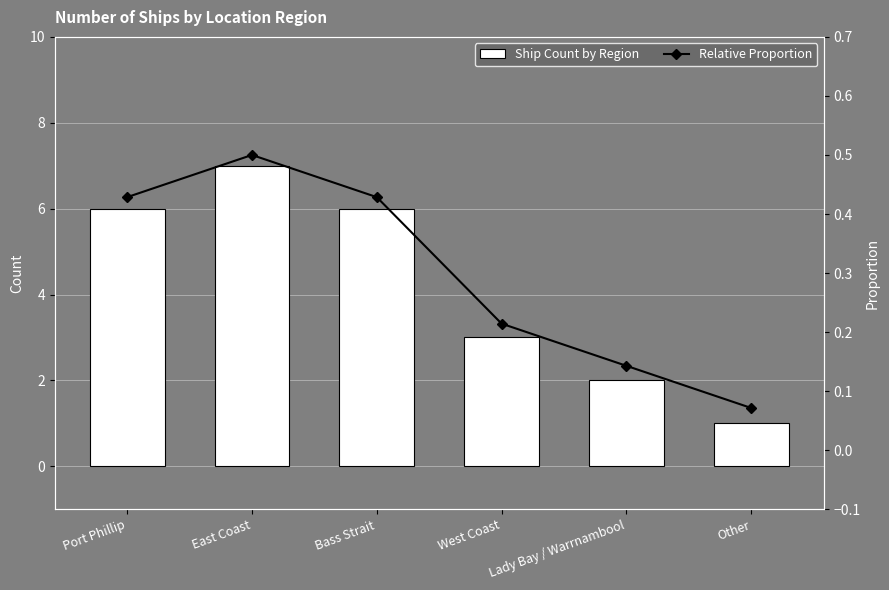

What is the sum of the Relative Proportion values at Port Phillip and Lady Bay / Warrnambool?

0.6